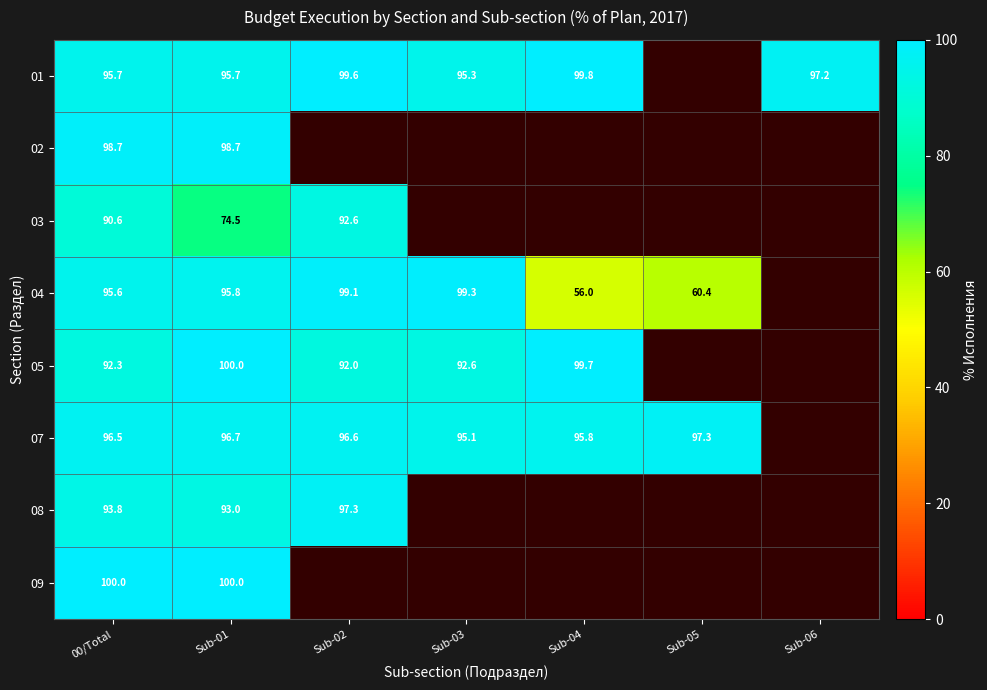

What is the difference between the 07 values at Sub-04 and Sub-03?

0.7